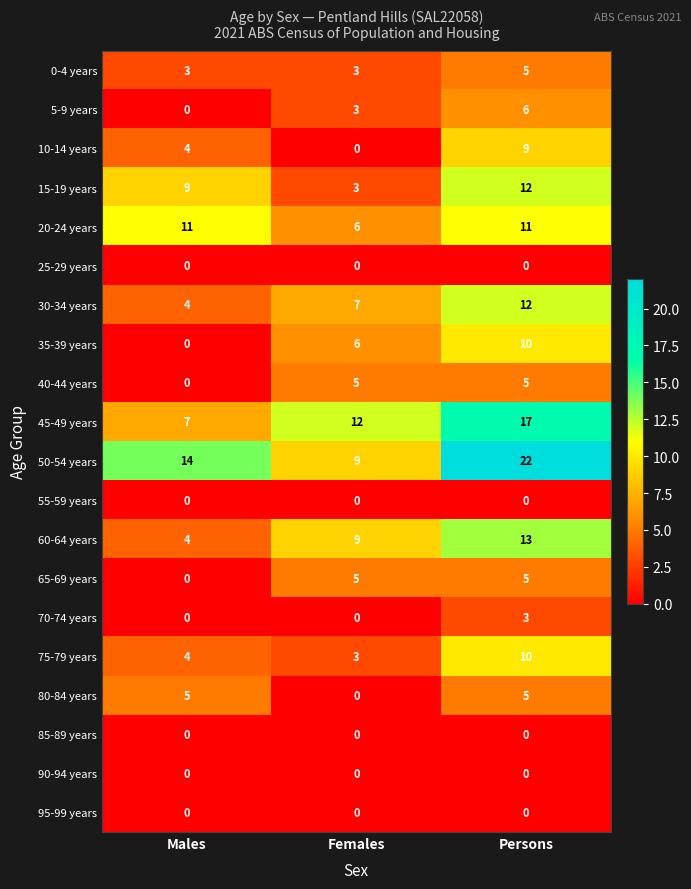

Which series has the largest range (max minus min)?

50-54 years